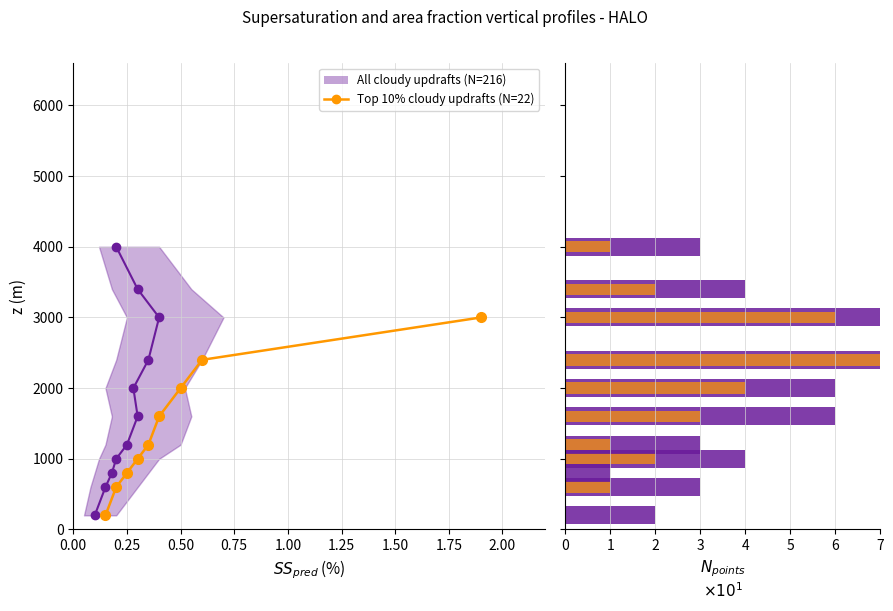

List the labels in order of value, largest first.

2.00, 1.75, 1.50, 1.25, 1.00, 0.75, 0.50, 0.25, 0.00